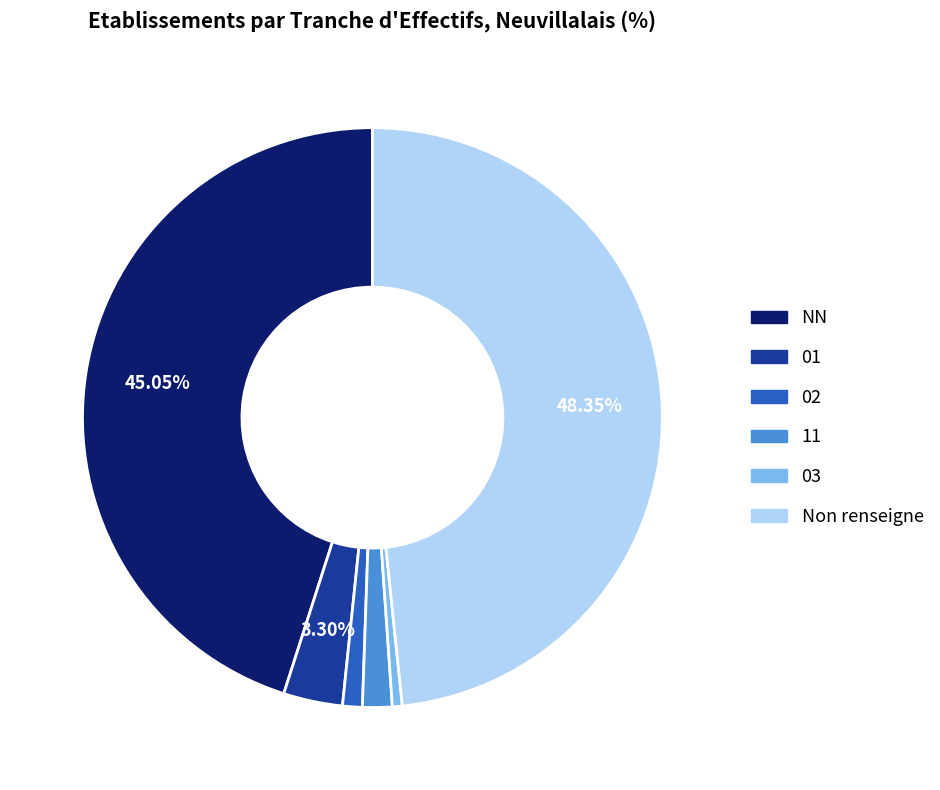

Is there any slice that represents more than half of the pie?

No